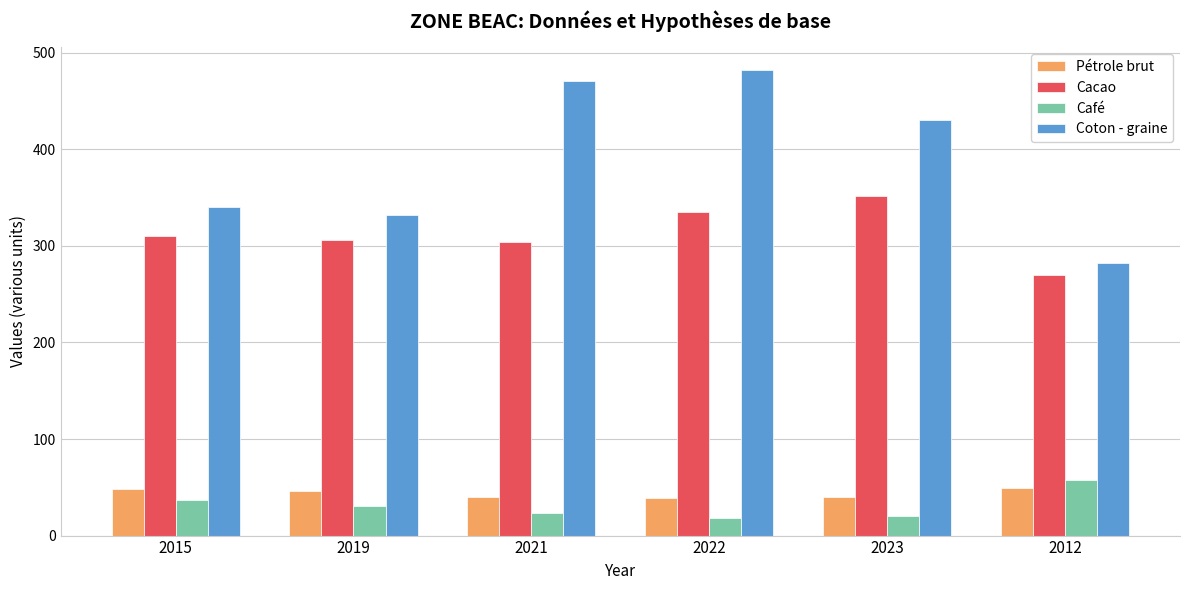

Is it true that Pétrole brut equals 39.5 at 2023?

True